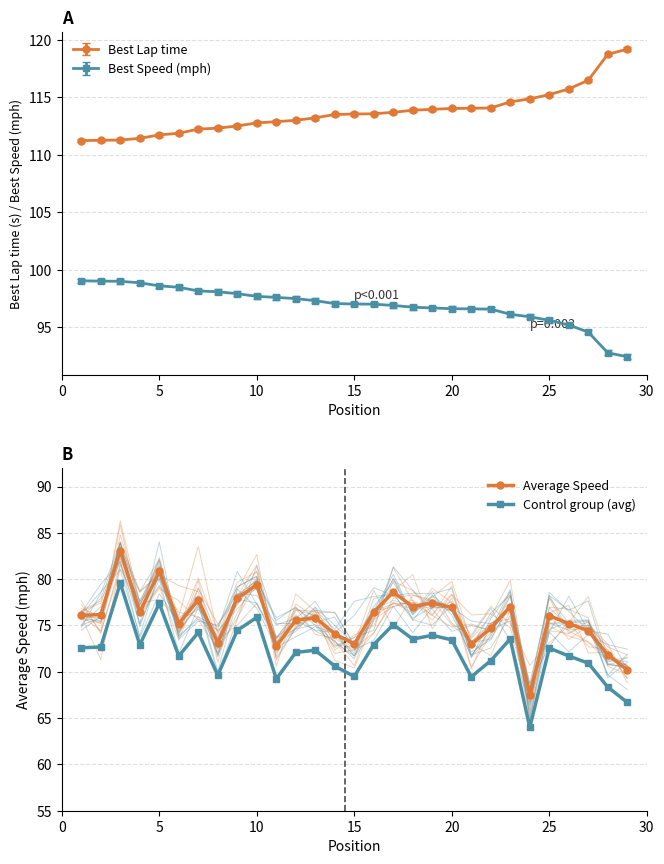

True or false: Control group (avg) and Average Speed intersect in this chart.

False